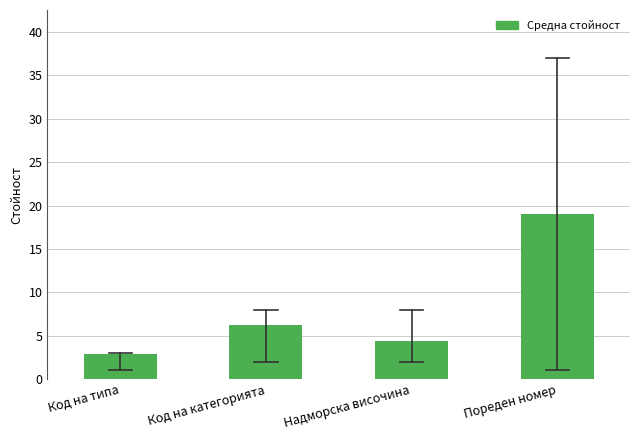

Reading left to right, transcribe all the data shown in this chart.

2.8	6.2	4.4	19.0